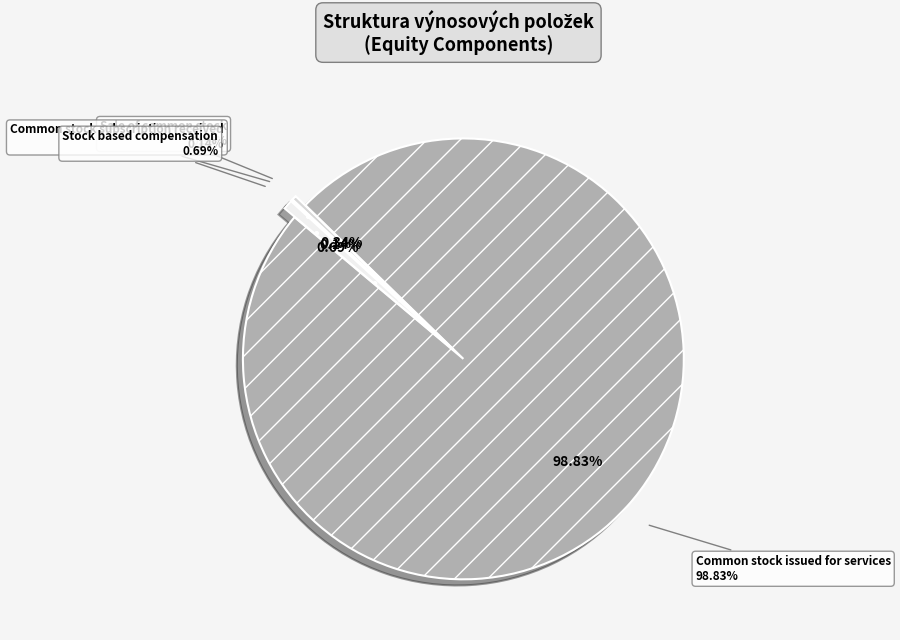

What is the largest slice in the pie chart?

Common stock issued for services